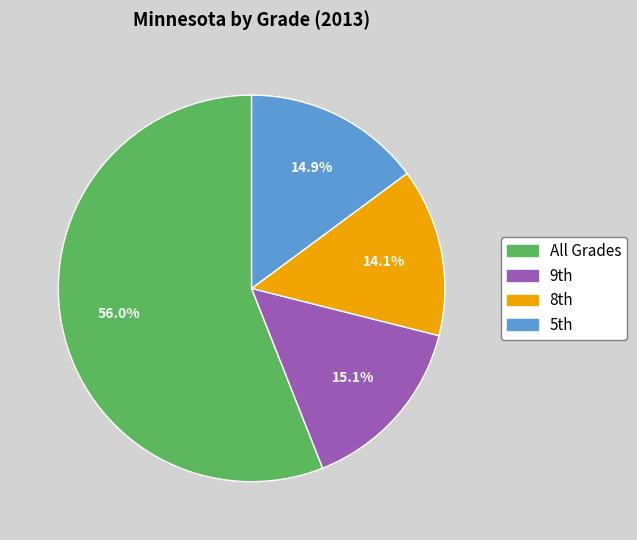

How many segments does this pie chart have?

4